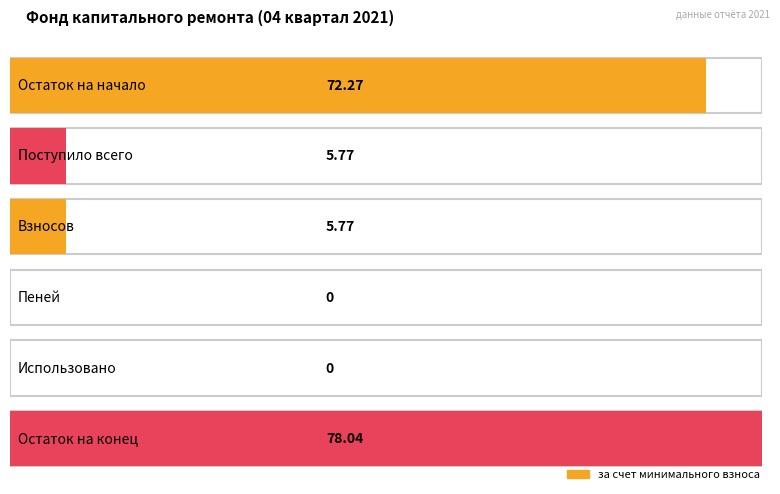

What is the label of the 2nd bar from the left?

Поступило всего